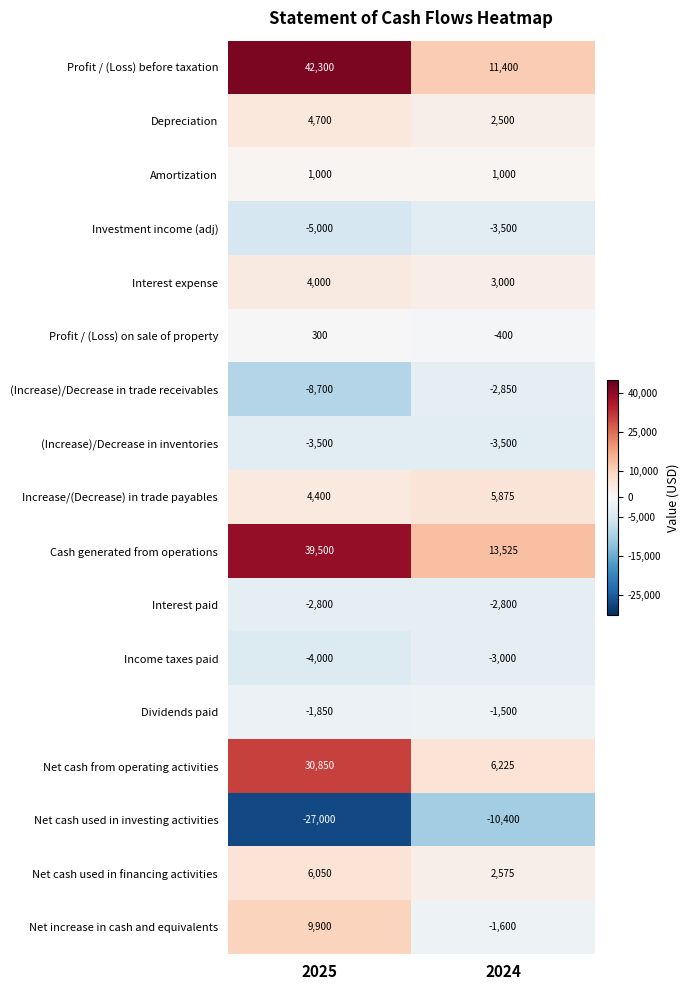

What is the spread (max minus min) of values at 2025?

69300